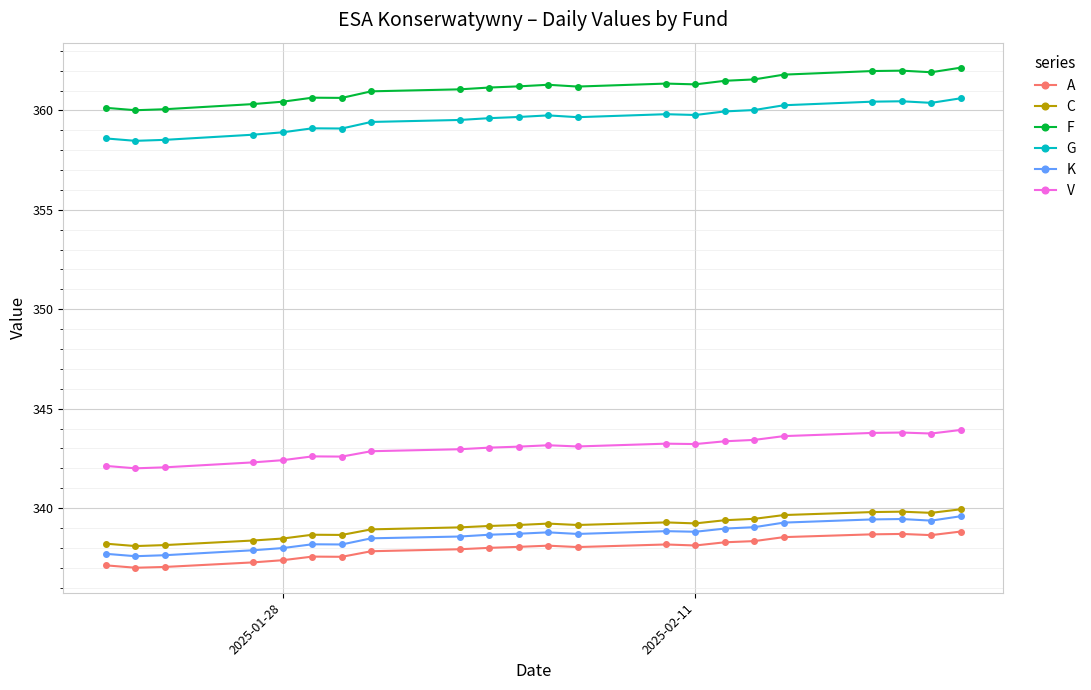

What is the value of the G point at the 1st from the left?

358.6